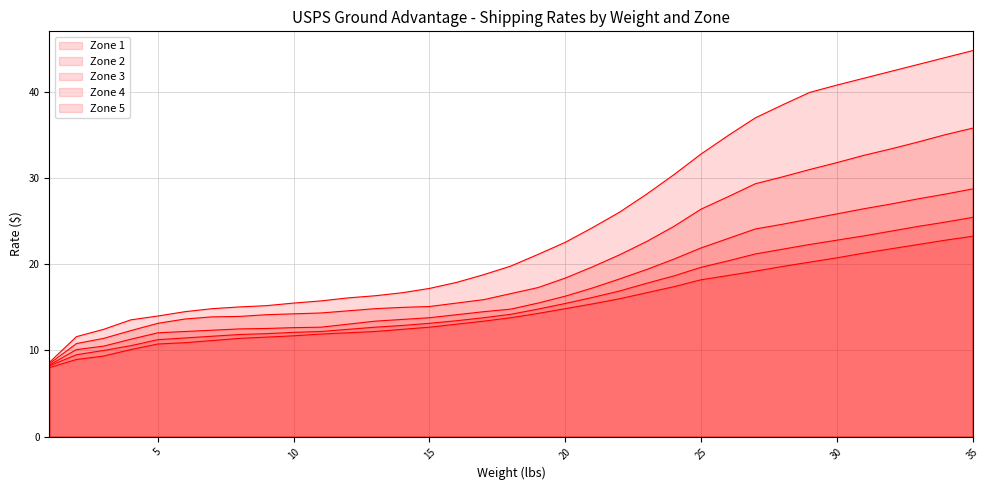

What is the spread (max minus min) of values at 27?

17.8